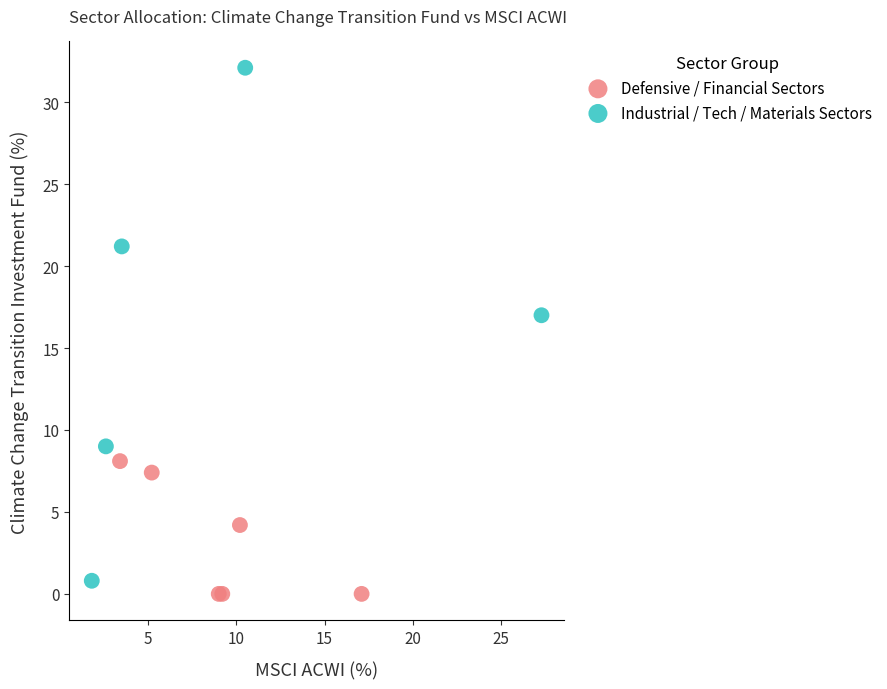

Which series has the largest Y range (max minus min)?

Industrial / Tech / Materials Sectors